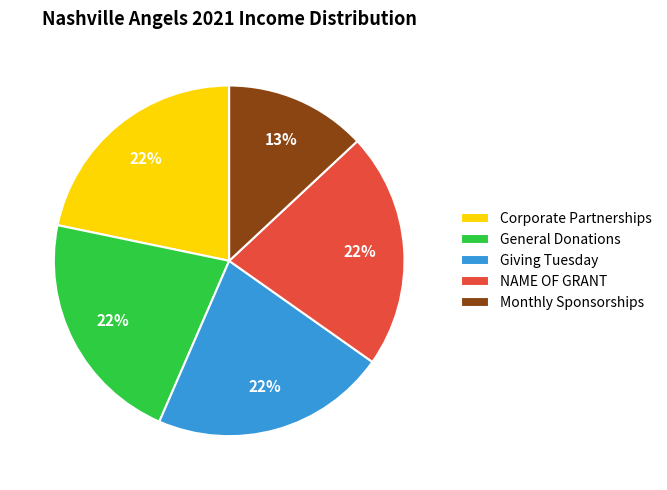

Does Giving Tuesday represent more than half of the total?

No